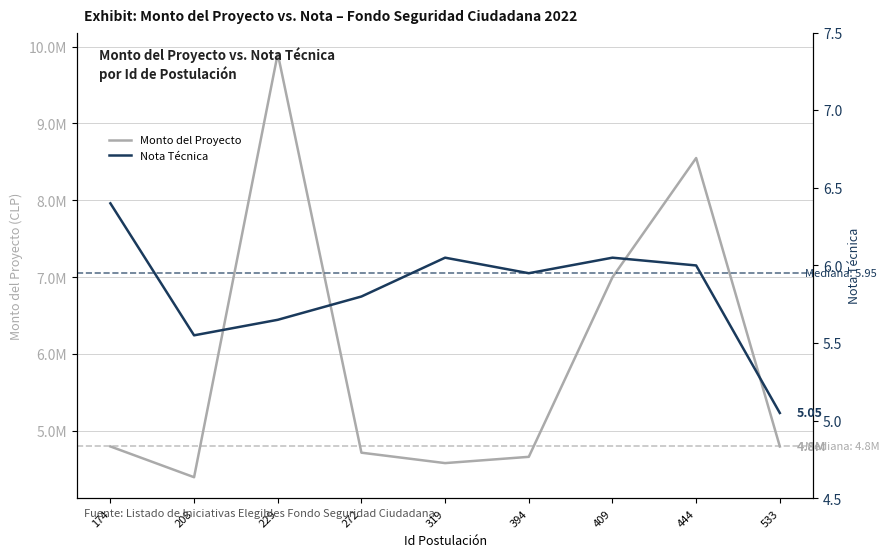

Reading right to left, transcribe all the data shown in this chart.

Monto del Proyecto: 4800000.0	8550000.0	7000000.0	4665000.0	4583500.0	4718945.0	9906826.0	4400000.0	4800000.0
Nota Técnica: 5.0	6.0	6.0	6.0	6.0	5.8	5.7	5.5	6.4